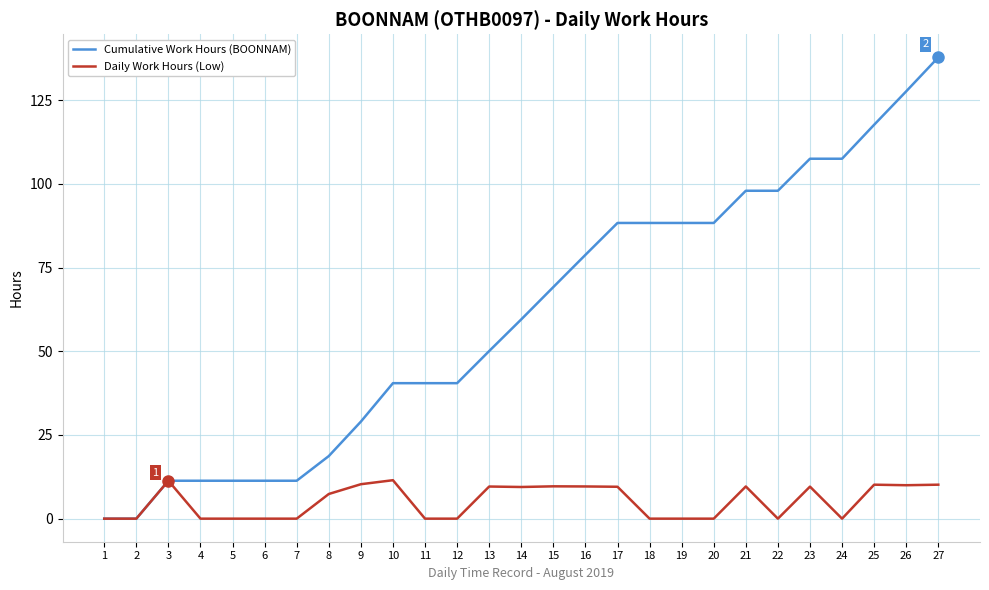

The Cumulative Work Hours (BOONNAM) series shows 98.0 at 22. True or false?

True